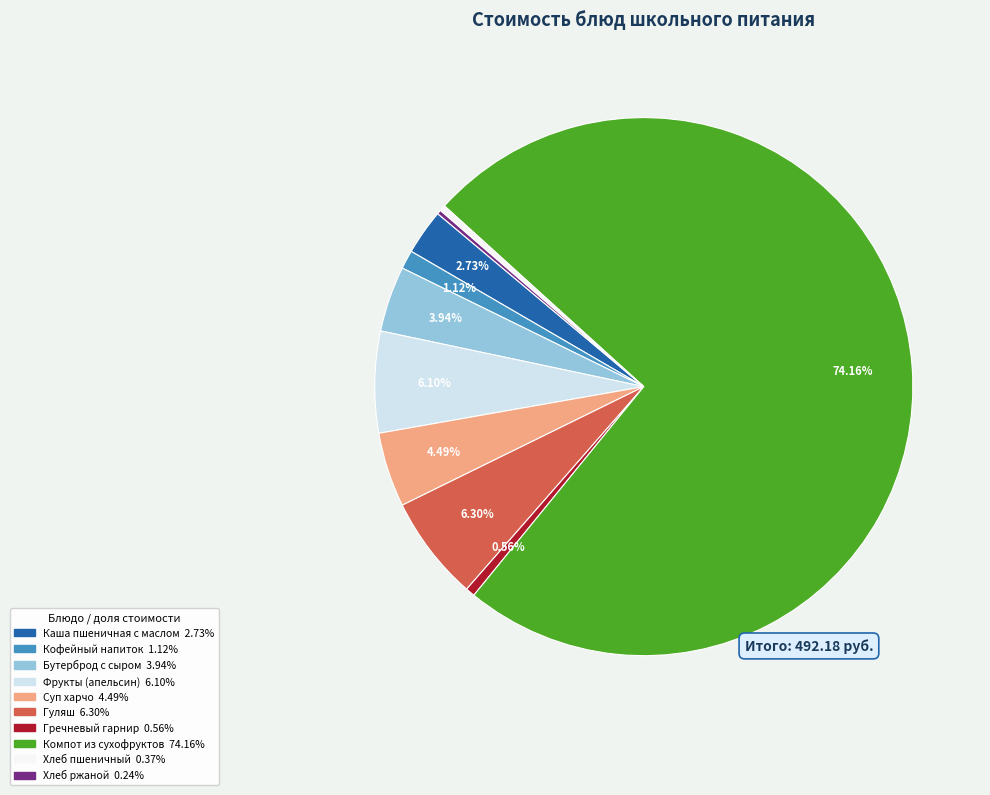

To the nearest percent, what is the average slice percentage?

10%